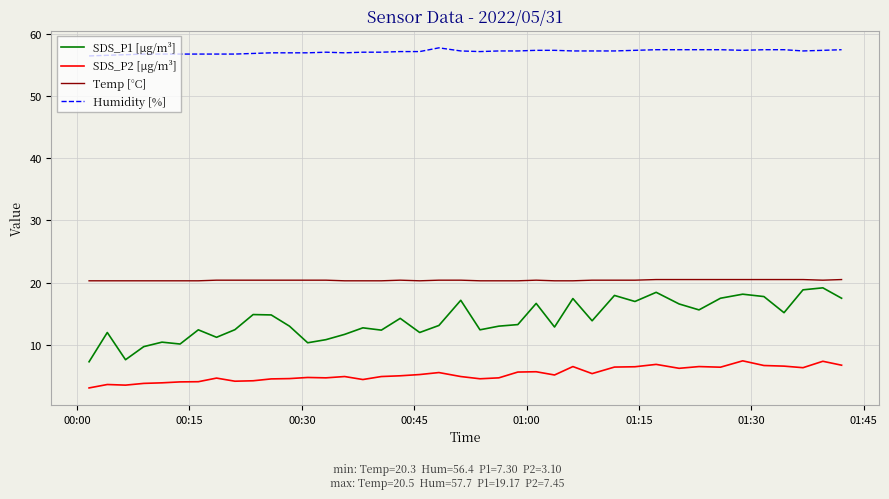

True or false: SDS_P2 [µg/m³] and Temp [°C] cross at least once.

False